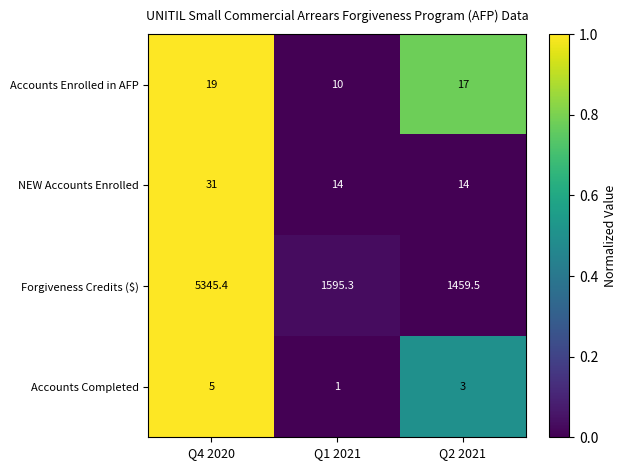

What is the total value across all series at Q2 2021?

1493.5